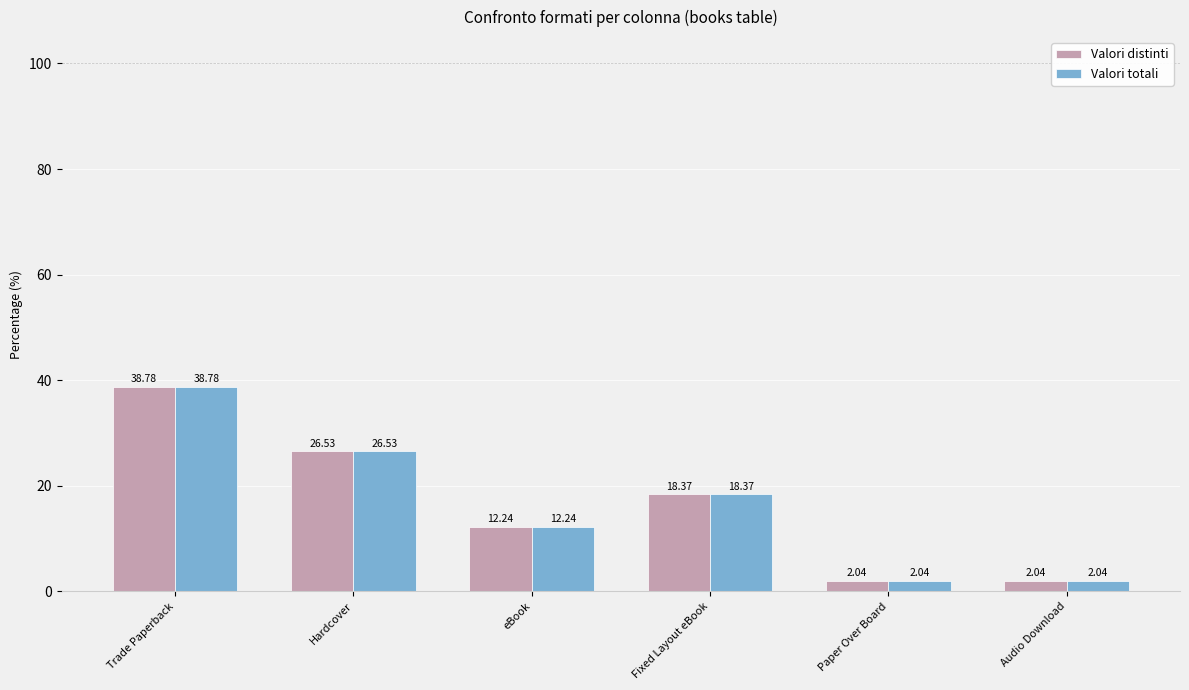

Does the chart contain stacked bars?

No